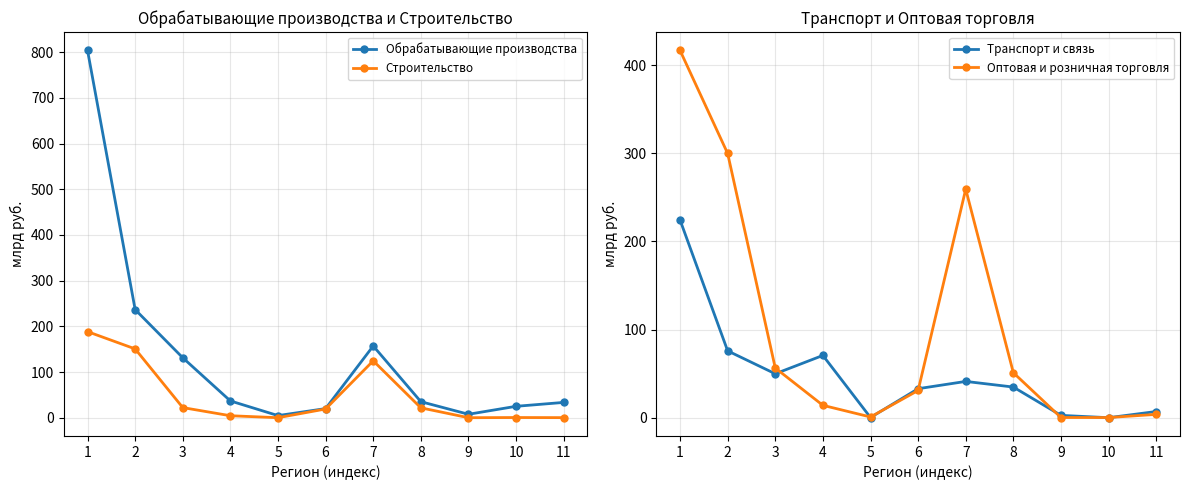

At which label does Строительство reach its minimum?

5